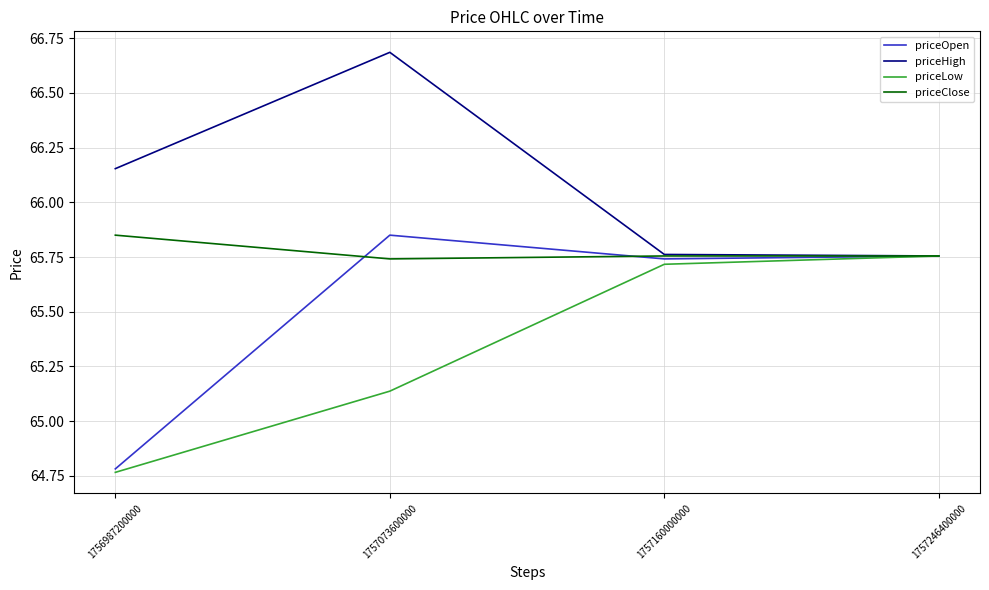

What is the difference between the highest and lowest values at 1757073600000?

1.5